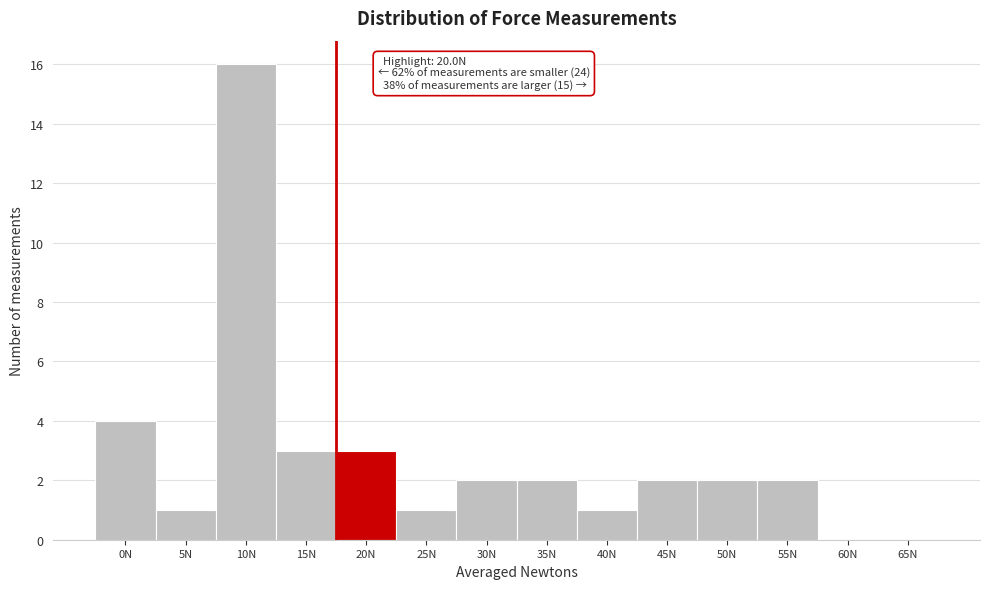

Reading left to right, what are all the values shown in this chart?

0N=4	5N=1	10N=16	15N=3	20N=3	25N=1	30N=2	35N=2	40N=1	45N=2	50N=2	55N=2	60N=0	65N=0